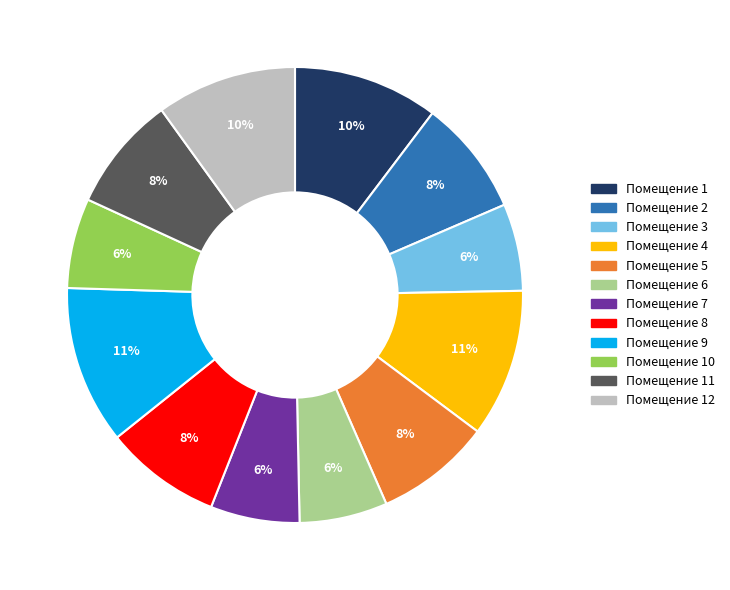

Is there a majority slice in this chart?

No